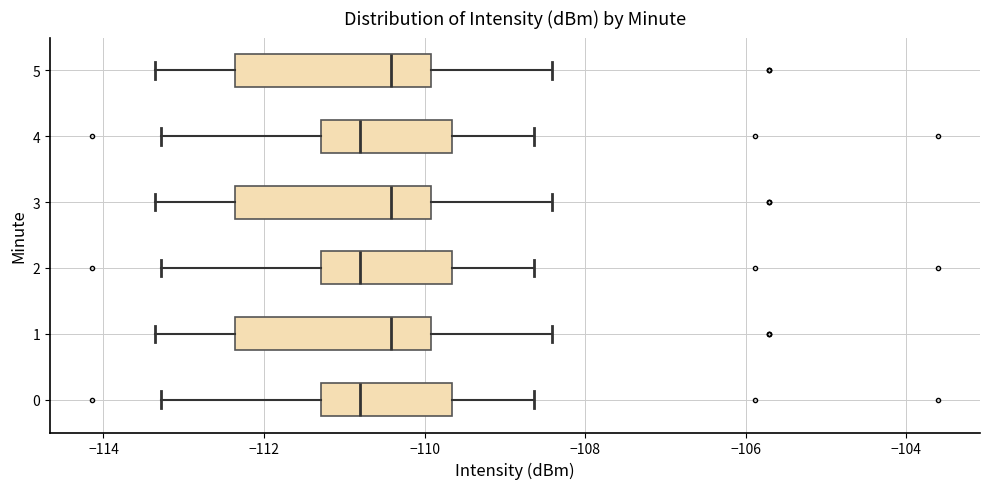

Reading bottom to top, read every box against the x-axis: the position of its median line, the range the box covers, and the ends of its whiskers. The values are not printed on the chart, so give them approximately, as read against the axis.

0: median -110.8, box -111.2 to -109.6, whiskers -113.2 to -108.6
1: median -110.4, box -112.4 to -110.0, whiskers -113.4 to -108.4
2: median -110.8, box -111.2 to -109.6, whiskers -113.2 to -108.6
3: median -110.4, box -112.4 to -110.0, whiskers -113.4 to -108.4
4: median -110.8, box -111.2 to -109.6, whiskers -113.2 to -108.6
5: median -110.4, box -112.4 to -110.0, whiskers -113.4 to -108.4